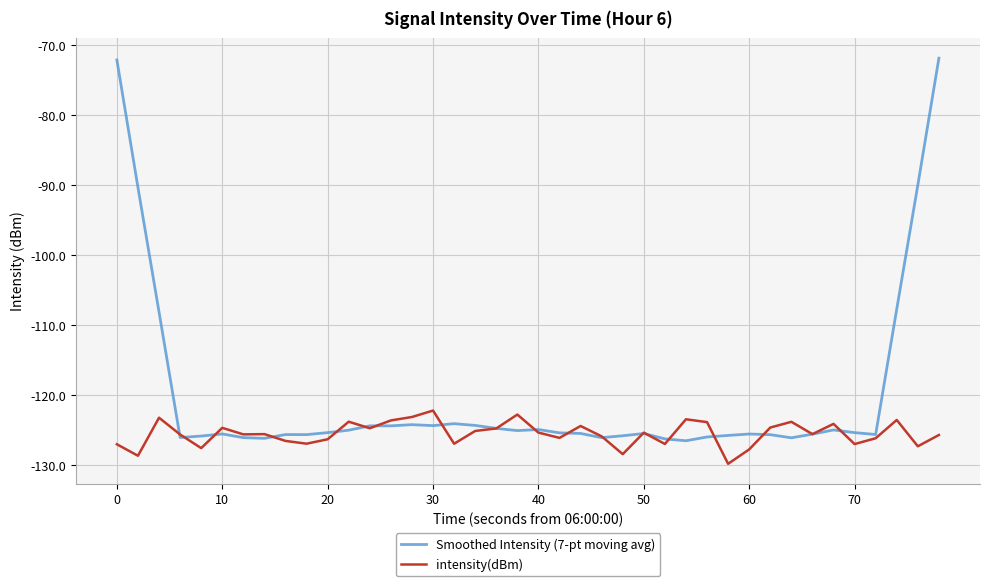

True or false: Smoothed Intensity (7-pt moving avg) and intensity(dBm) cross at least once.

True